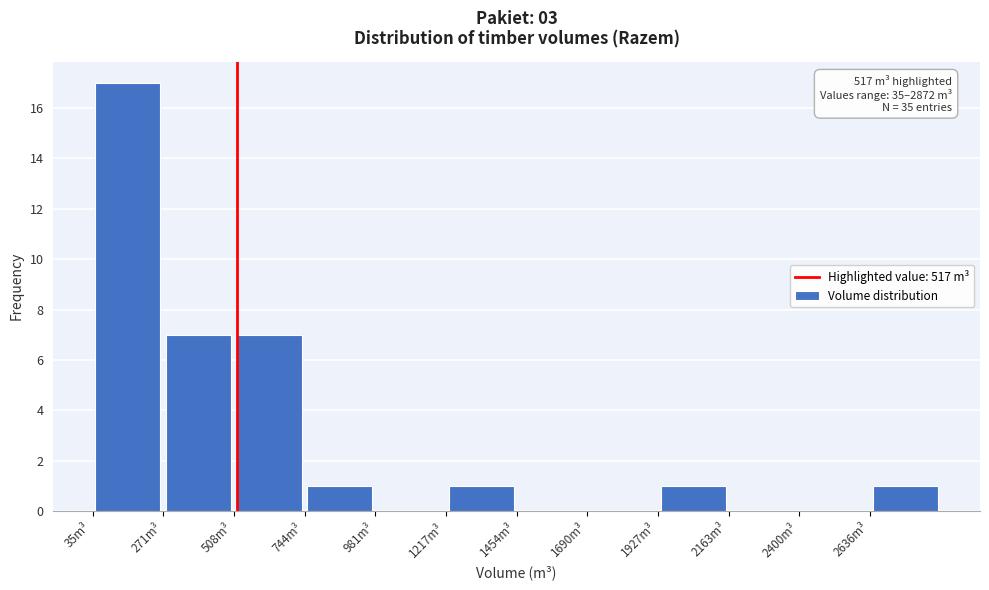

Which range on the x-axis has the tallest bar?

50 to 250